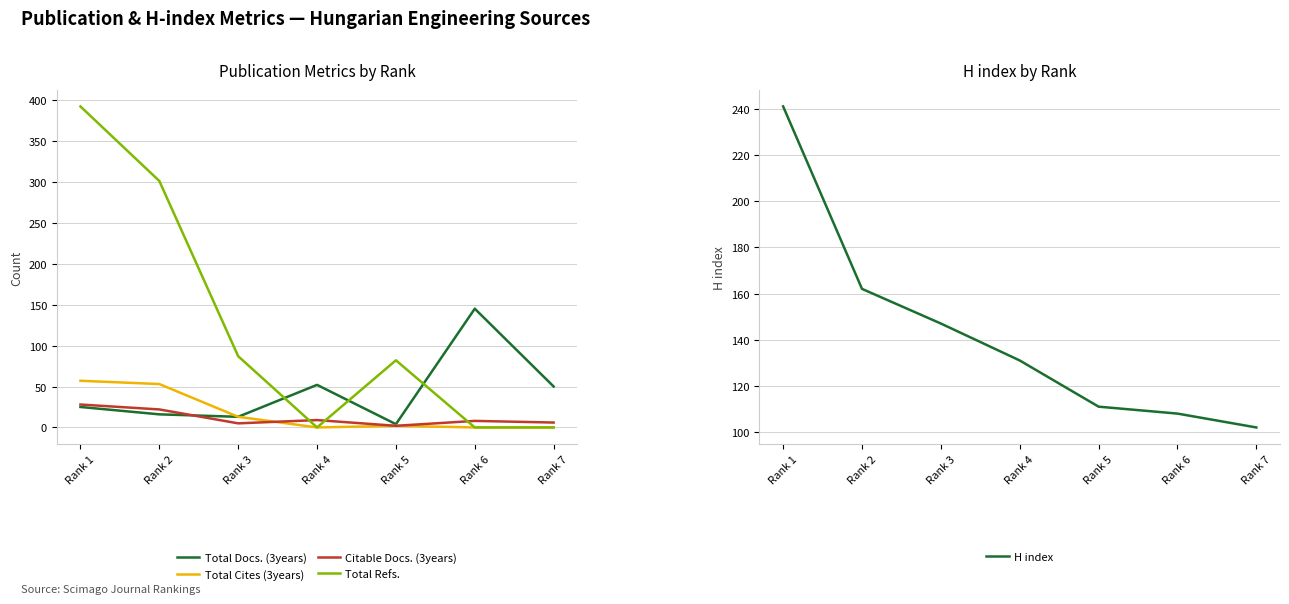

Reading right to left, list all the values displayed in this chart.

Total Docs. (3years): Rank 7=50	Rank 6=145	Rank 5=4	Rank 4=52	Rank 3=13	Rank 2=16	Rank 1=25
Total Cites (3years): Rank 7=0	Rank 6=0	Rank 5=2	Rank 4=0	Rank 3=13	Rank 2=53	Rank 1=57
Citable Docs. (3years): Rank 7=6	Rank 6=8	Rank 5=2	Rank 4=9	Rank 3=5	Rank 2=22	Rank 1=28
Total Refs.: Rank 7=0	Rank 6=0	Rank 5=82	Rank 4=0	Rank 3=87	Rank 2=301	Rank 1=392
H index: Rank 7=102	Rank 6=108	Rank 5=111	Rank 4=131	Rank 3=147	Rank 2=162	Rank 1=241